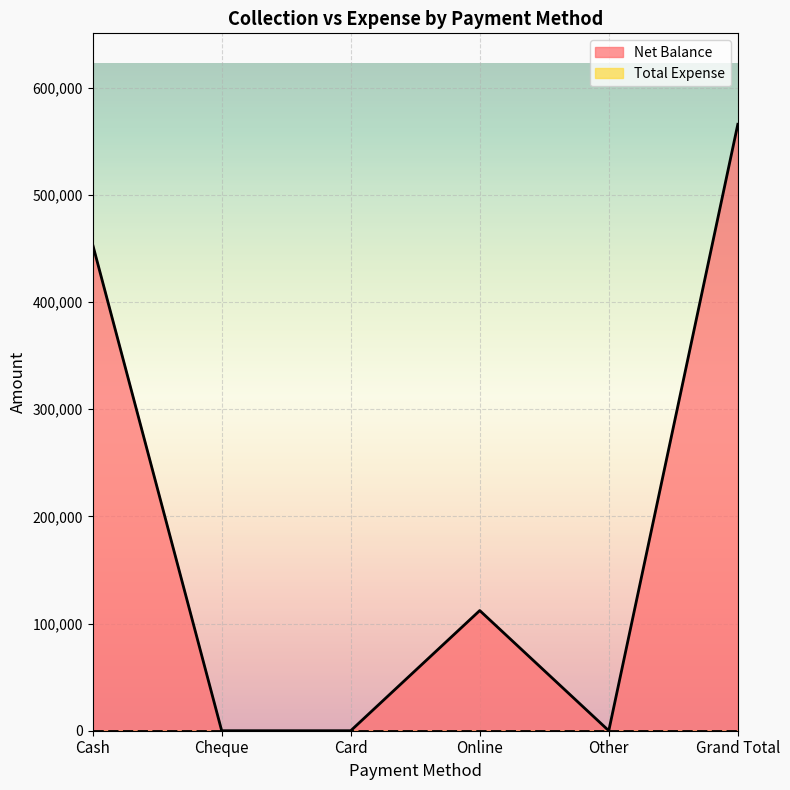

At which category does the chart reach its minimum across all series?

Cheque